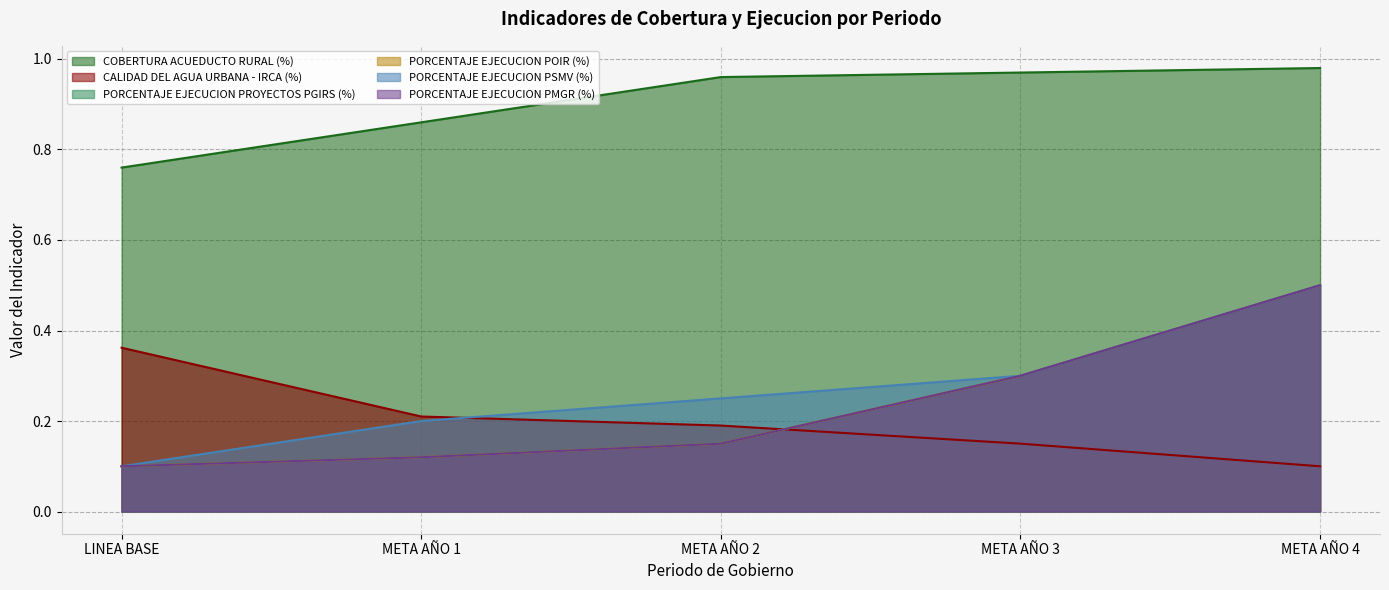

Which series has the largest range (max minus min)?

PORCENTAJE EJECUCION PROYECTOS PGIRS (%)